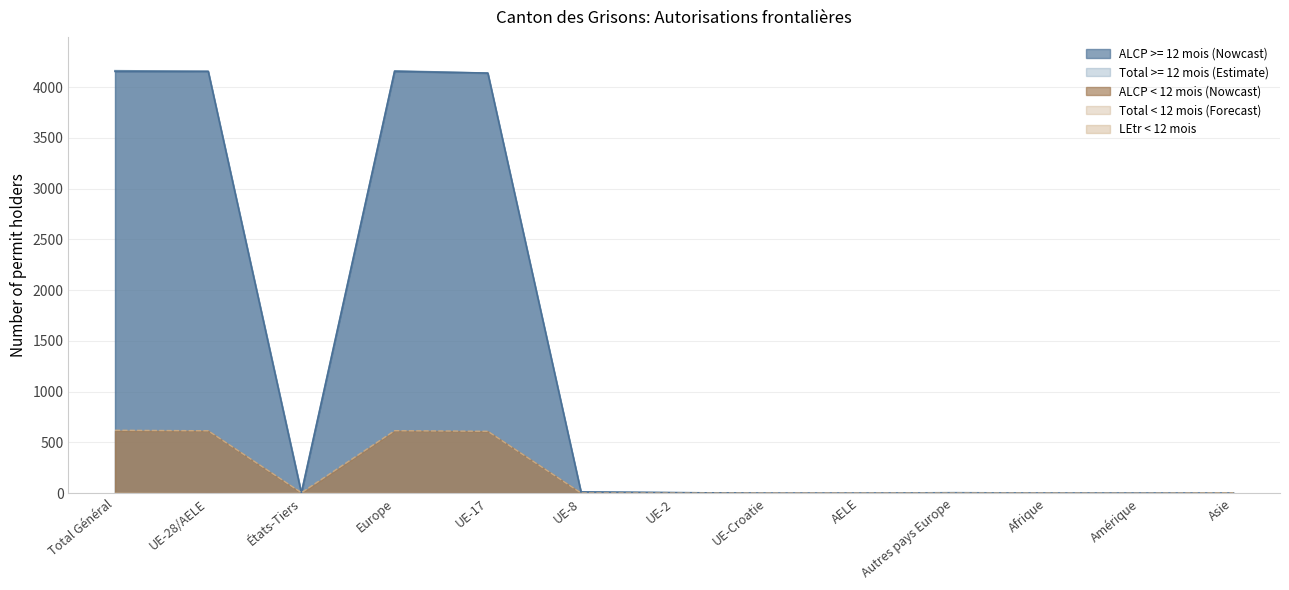

Reading left to right, extract all data points from this chart.

Total >= 12 mois: Total Général=4163	UE-28/AELE=4156	États-Tiers=7	Europe=4161	UE-17=4139	UE-8=12	UE-2=5	UE-Croatie=0	AELE=0	Autres pays Europe=5	Afrique=1	Amérique=1	Asie=0
ALCP >= 12 mois: Total Général=4156	UE-28/AELE=4156	États-Tiers=0	Europe=4156	UE-17=4139	UE-8=12	UE-2=5	UE-Croatie=0	AELE=0	Autres pays Europe=0	Afrique=0	Amérique=0	Asie=0
Total < 12 mois: Total Général=620	UE-28/AELE=615	États-Tiers=5	Europe=616	UE-17=610	UE-8=2	UE-2=1	UE-Croatie=1	AELE=1	Autres pays Europe=1	Afrique=1	Amérique=0	Asie=3